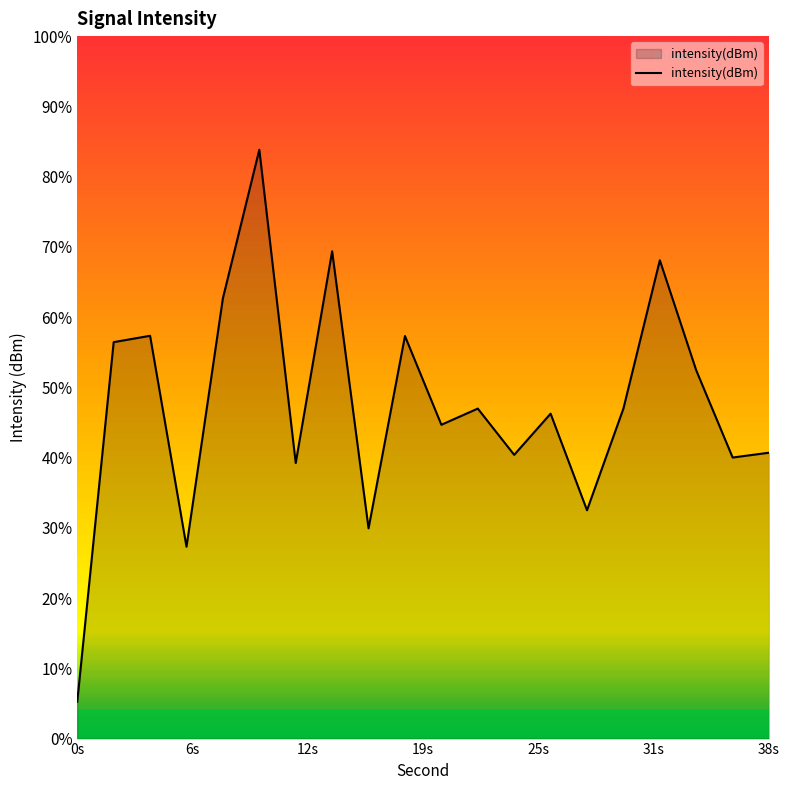

Reading right to left, what are all the values shown in this chart?

-115.8	-116.0	-111.7	-106.2	-113.6	-118.6	-113.8	-115.9	-113.6	-114.4	-109.9	-119.5	-105.7	-116.3	-100.7	-108.1	-120.4	-109.9	-110.2	-128.2